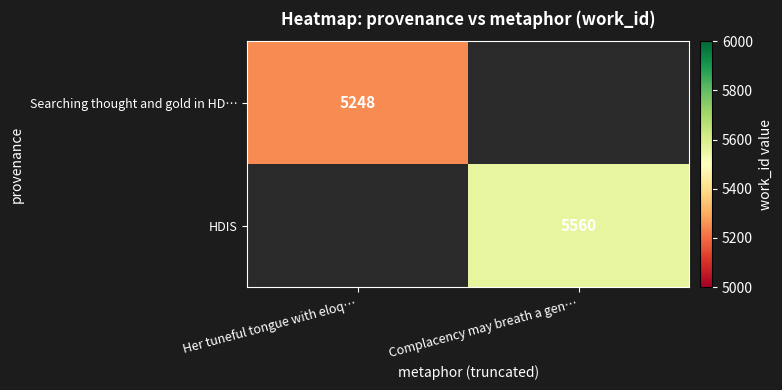

Is it true that HDIS equals 5560 at Complacency may breath a gen…?

True